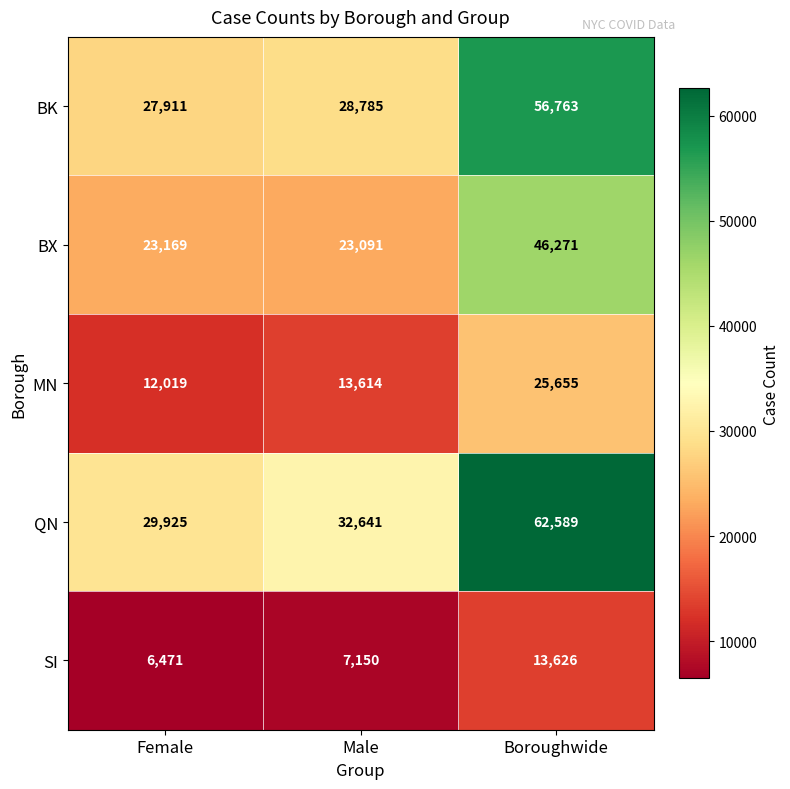

At how many categories does at least one series exceed 53615?

1